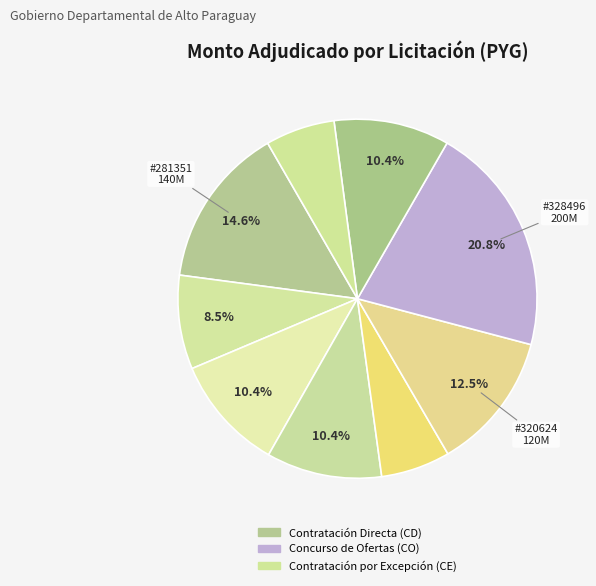

How many slices are in this pie chart?

9